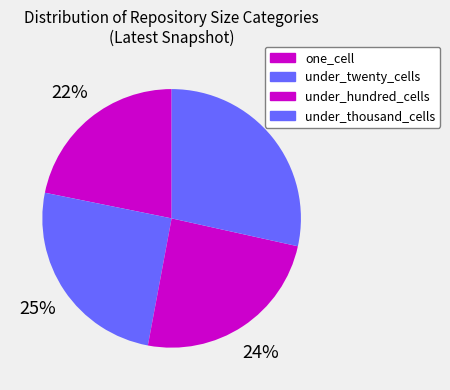

Is there a majority slice in this chart?

No